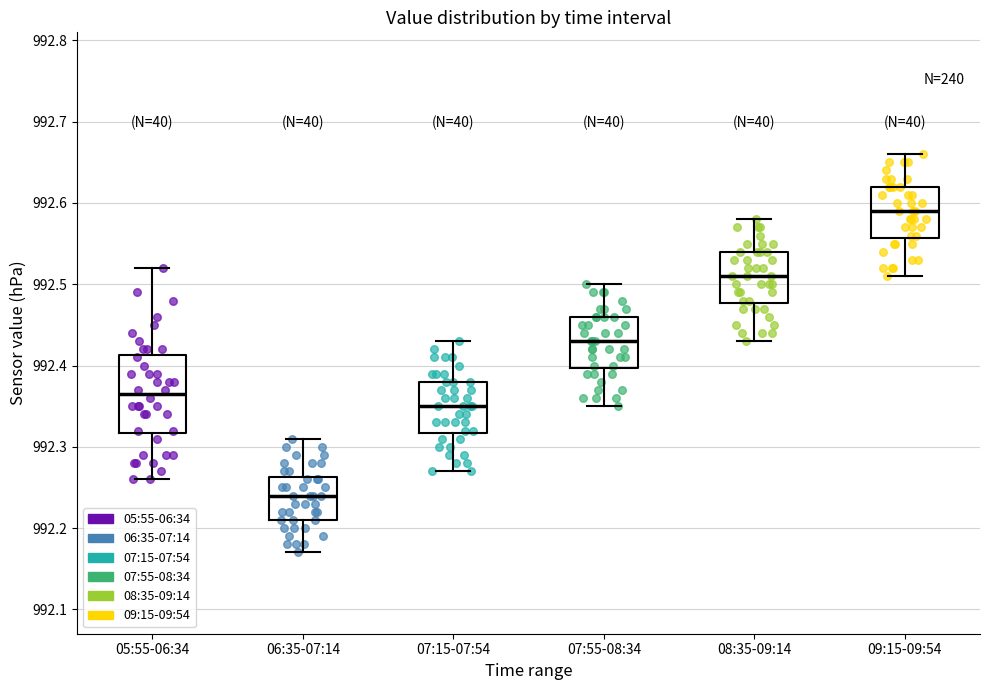

Reading left to right, read every box against the y-axis: the position of its median line, the range the box covers, and the ends of its whiskers. The values are not printed on the chart, so give them approximately, as read against the axis.

05:55-06:34: median 992.37, box 992.32 to 992.41, whiskers 992.26 to 992.52
06:35-07:14: median 992.24, box 992.21 to 992.26, whiskers 992.17 to 992.31
07:15-07:54: median 992.35, box 992.32 to 992.38, whiskers 992.27 to 992.43
07:55-08:34: median 992.43, box 992.40 to 992.46, whiskers 992.35 to 992.50
08:35-09:14: median 992.51, box 992.48 to 992.54, whiskers 992.43 to 992.58
09:15-09:54: median 992.59, box 992.56 to 992.62, whiskers 992.51 to 992.66